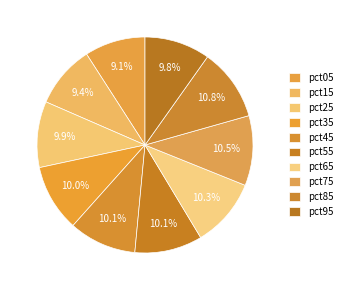

Does pct55 represent more than half of the total?

No